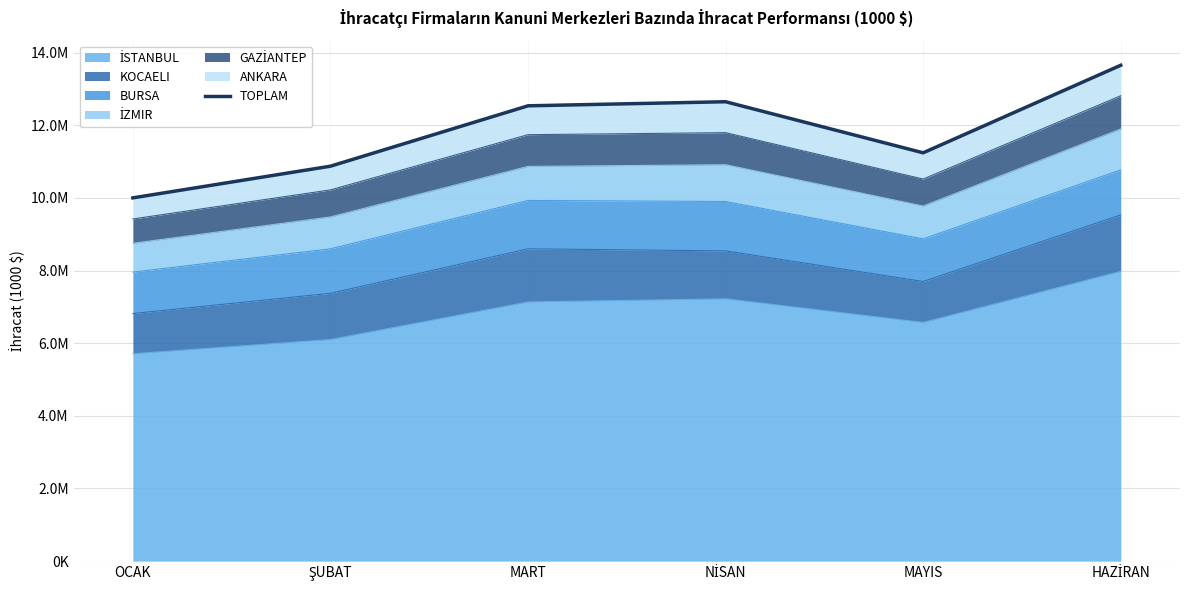

How many interior local valleys (lower than both neighbors) does the data have?

1